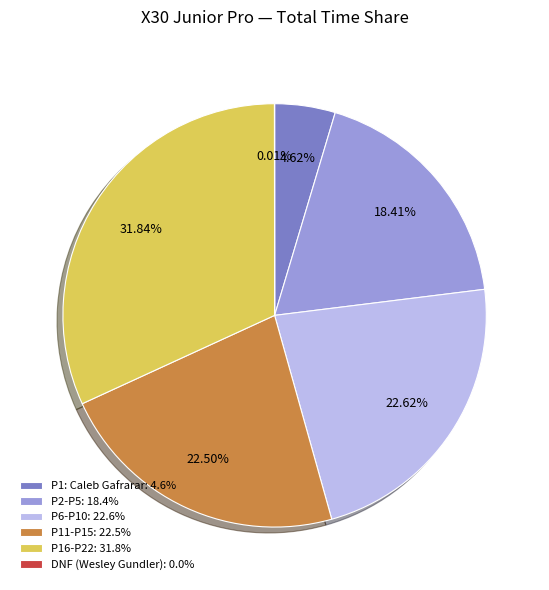

Approximately how many times larger is the value at P11-P15: 22.5% compared to P2-P5: 18.4%?

1.2